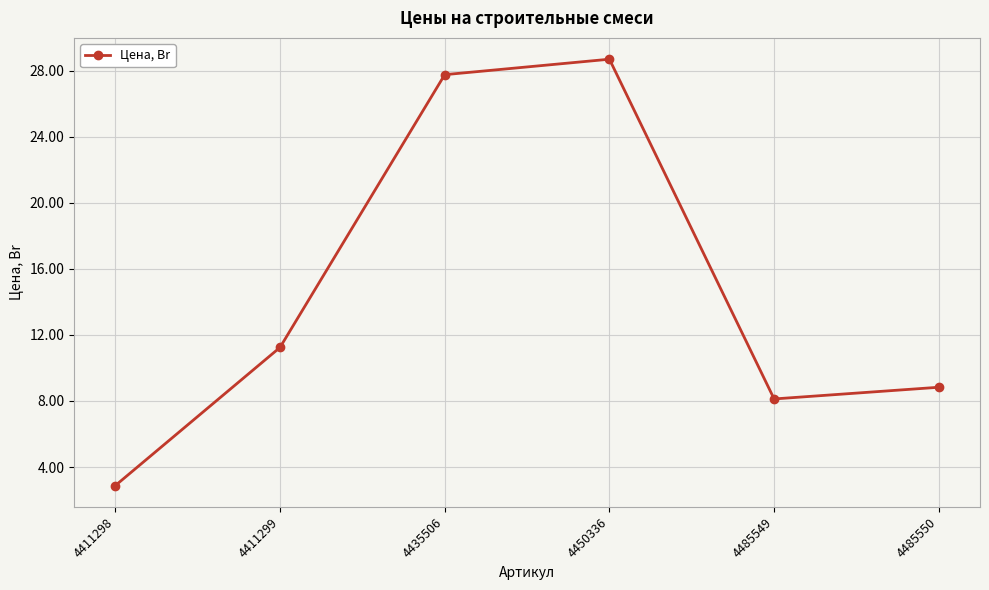

Count the number of categories in the chart.

6